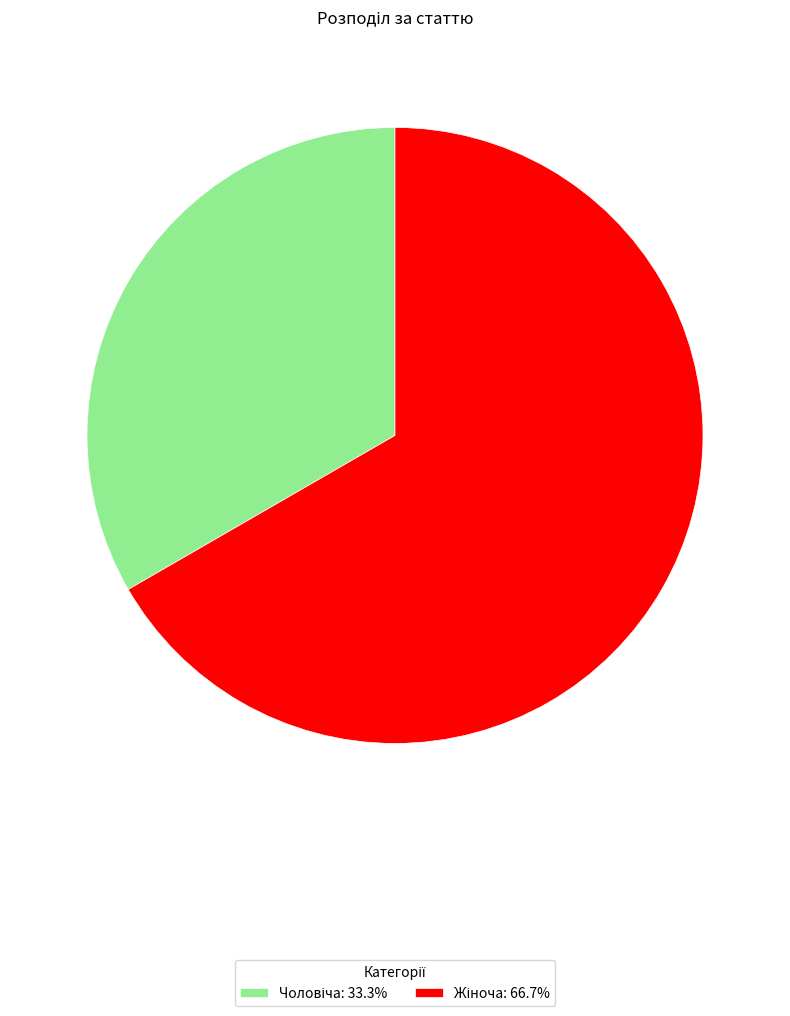

Does any single category account for the majority?

Yes